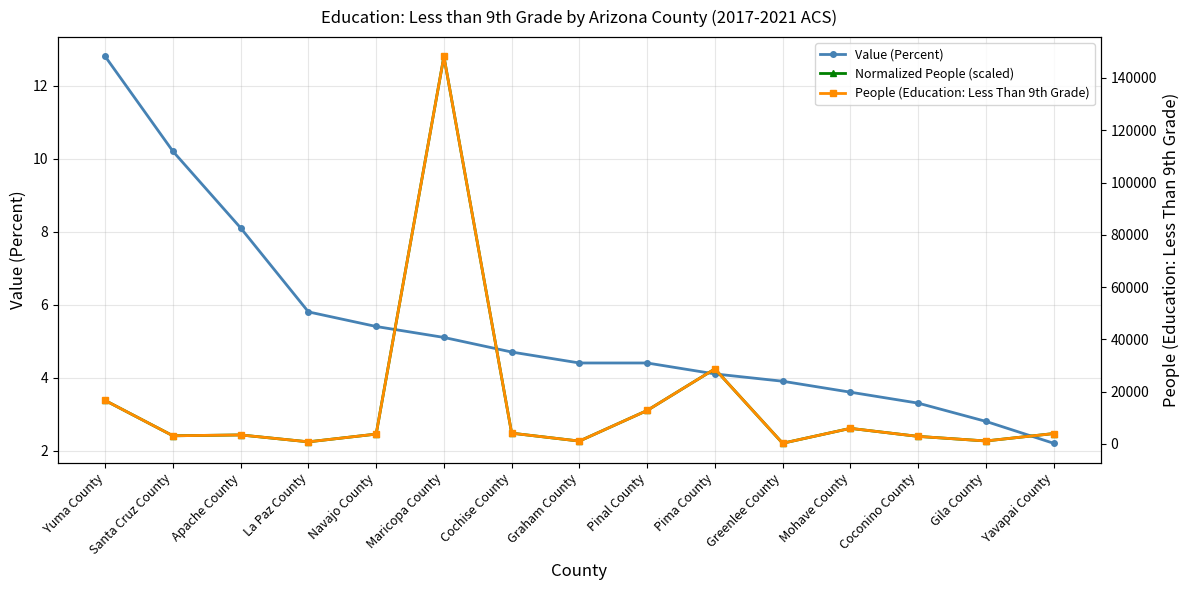

The People (Education: Less Than 9th Grade) series shows 3412.0 at Apache County. True or false?

True